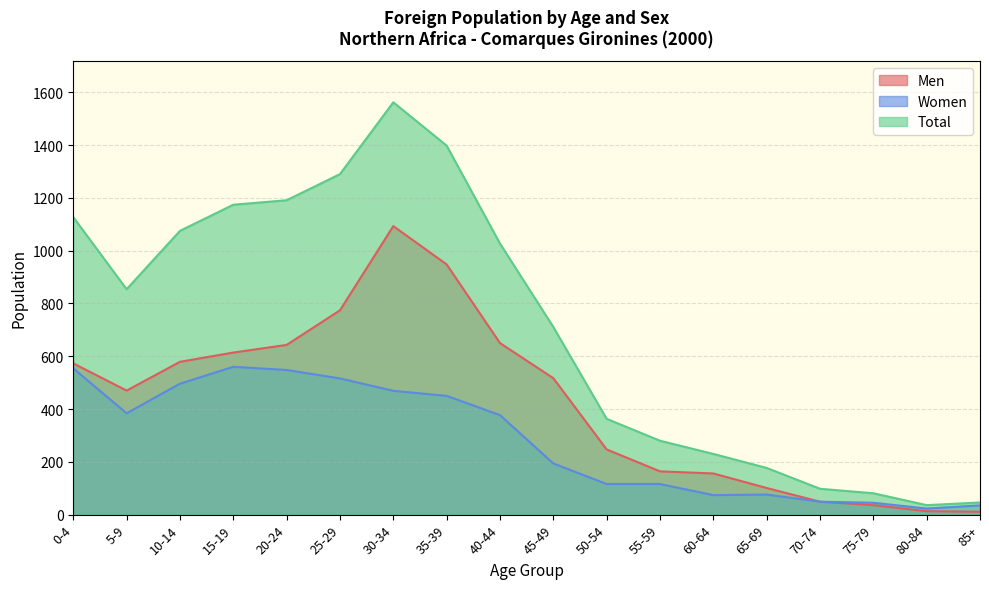

Rank the categories by Total value from lowest to highest.

80-84, 85+, 75-79, 70-74, 65-69, 60-64, 55-59, 50-54, 45-49, 5-9, 40-44, 10-14, 0-4, 15-19, 20-24, 25-29, 35-39, 30-34